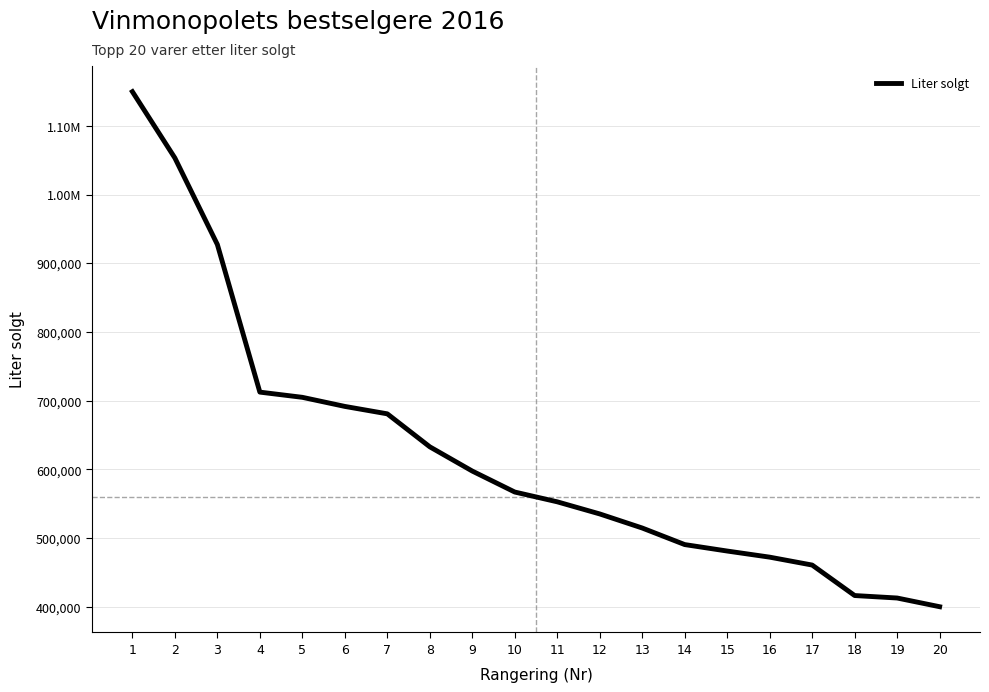

True or false: the data shows 481380 at 15.

True